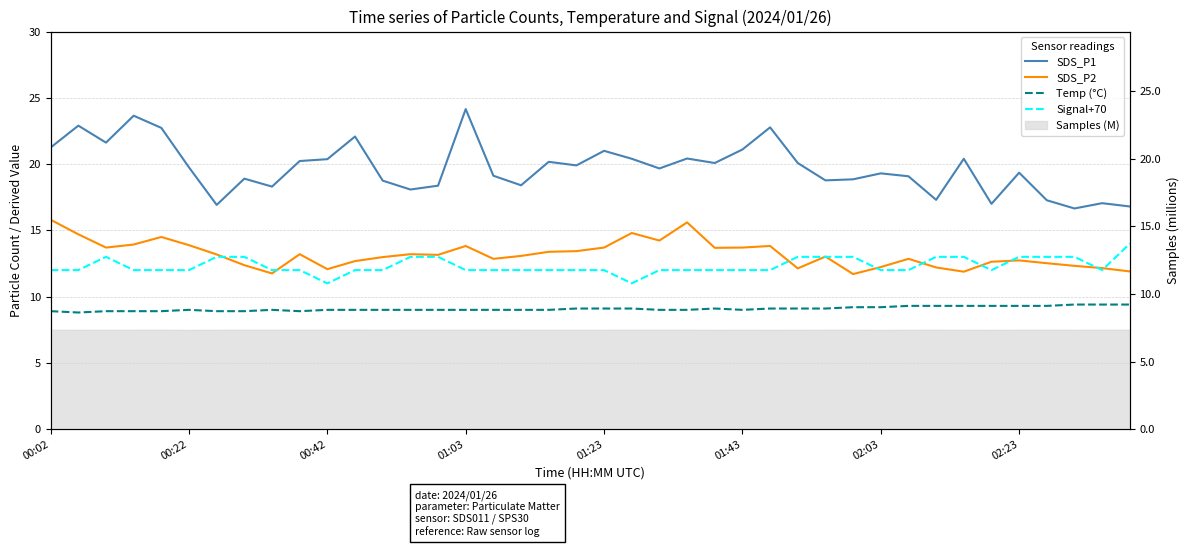

What is the maximum value shown in the chart?

24.1